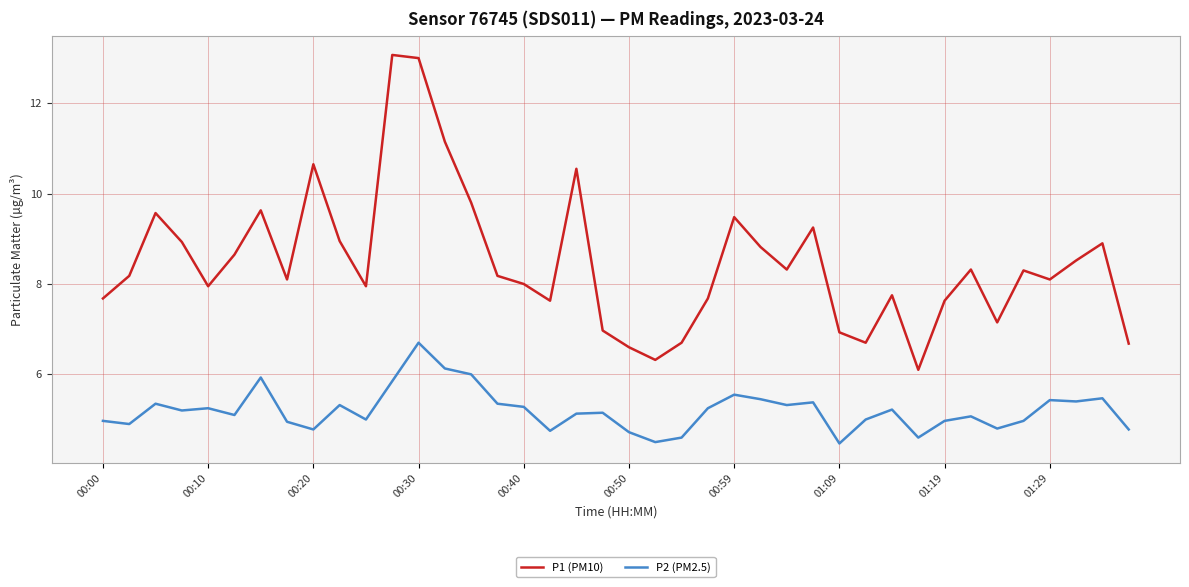

Which series has the largest total across all categories?

P1 (PM10)